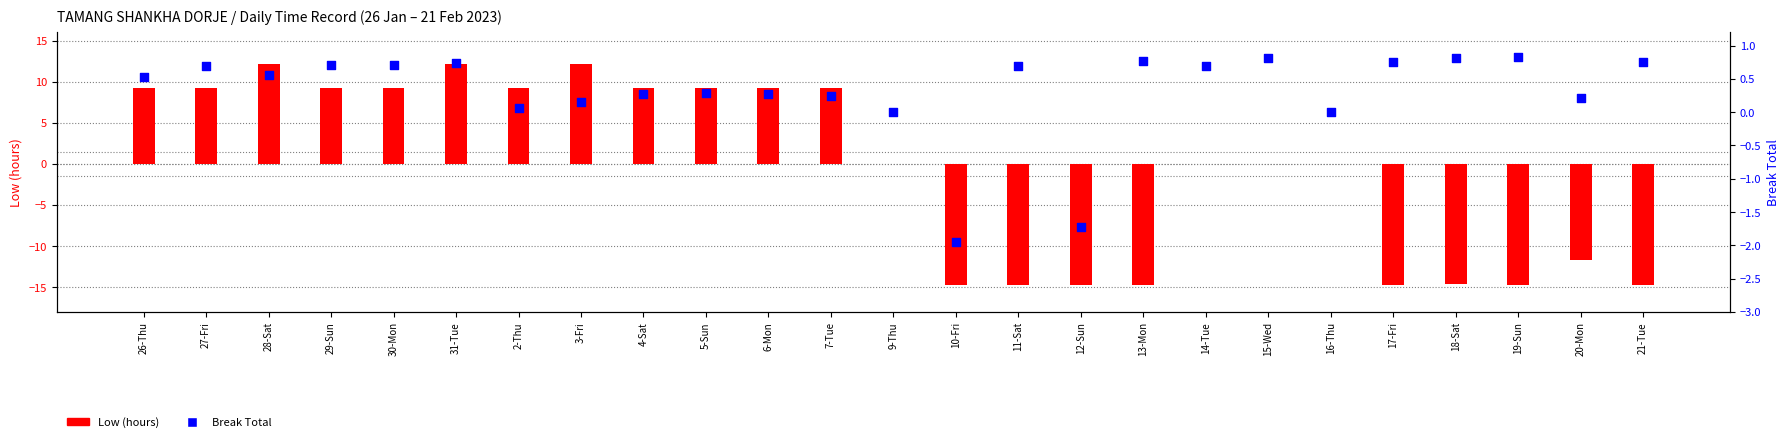

At how many categories does at least one series exceed -9?

25